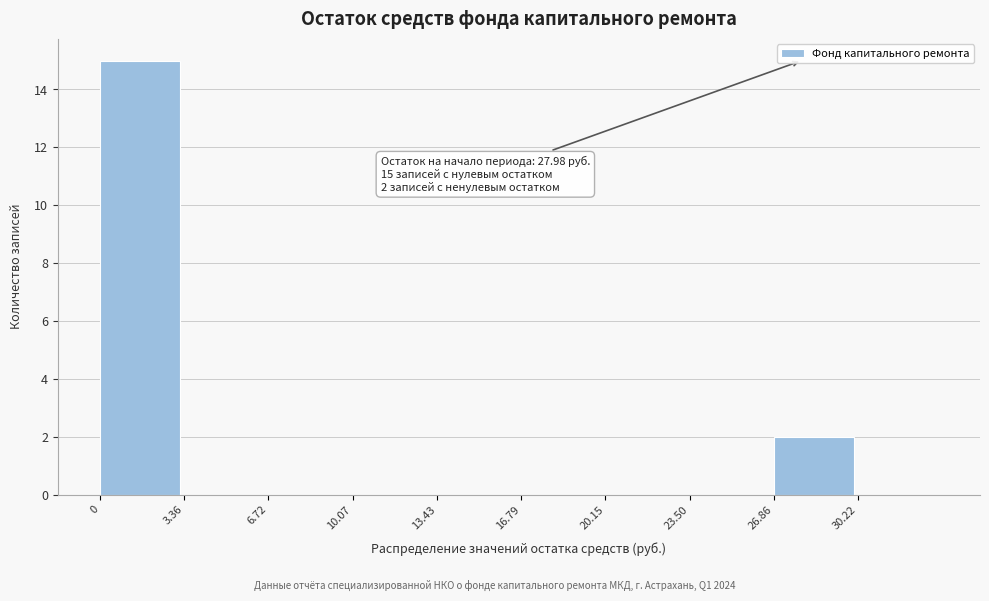

Over which range of the x-axis is the bar tallest?

0.0 to 3.5